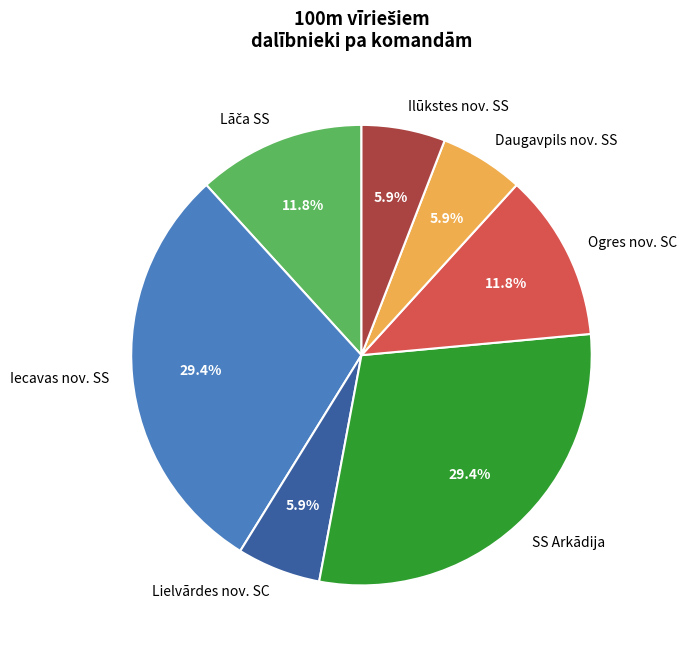

Does Iecavas nov. SS account for over 50% of the chart?

No